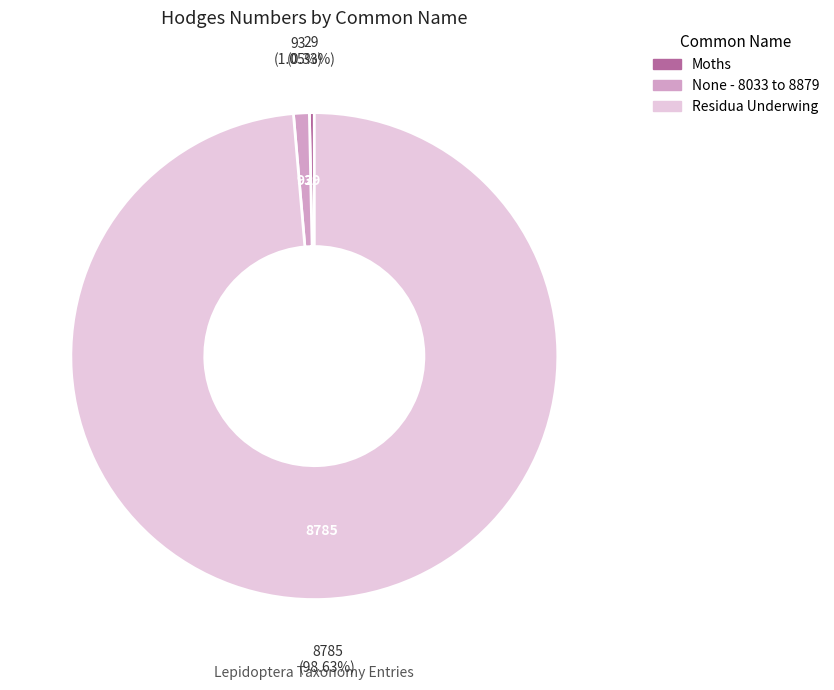

Rank the categories by value from highest to lowest.

Residua Underwing, None - 8033 to 8879, Moths